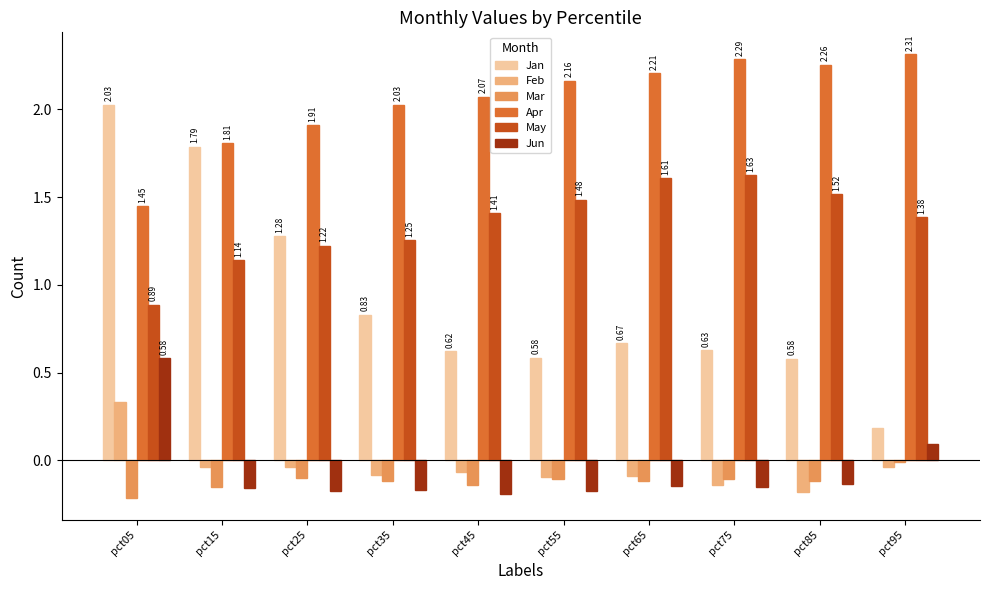

At which label does Feb reach its minimum?

pct85